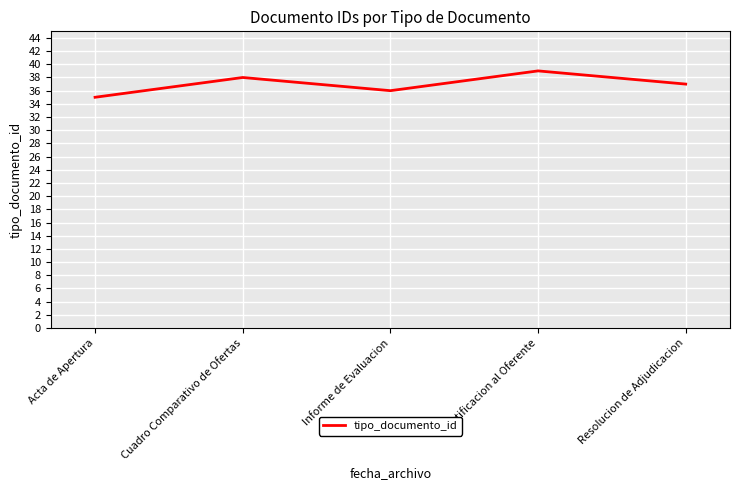

List the labels in order of value, largest first.

Notificacion al Oferente, Cuadro Comparativo de Ofertas, Resolucion de Adjudicacion, Informe de Evaluacion, Acta de Apertura